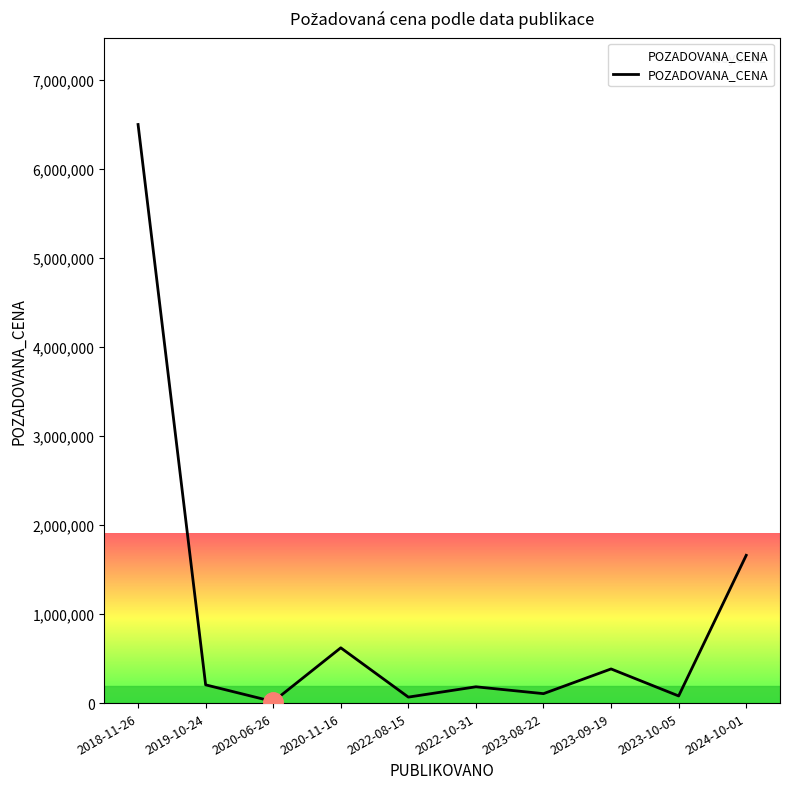

How many interior local valleys (lower than both neighbors) does the data have?

4